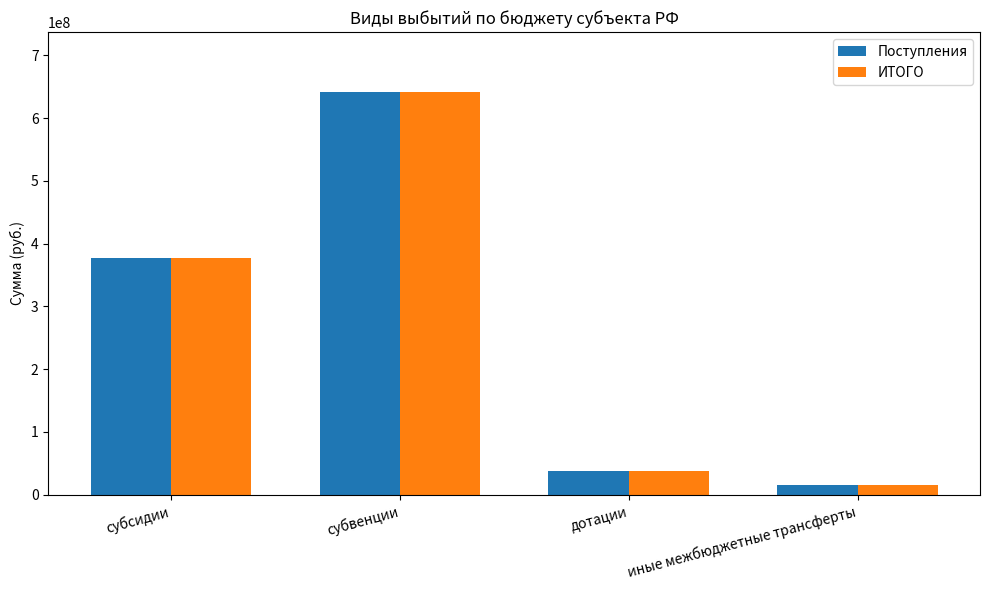

How many groups of bars are there?

4